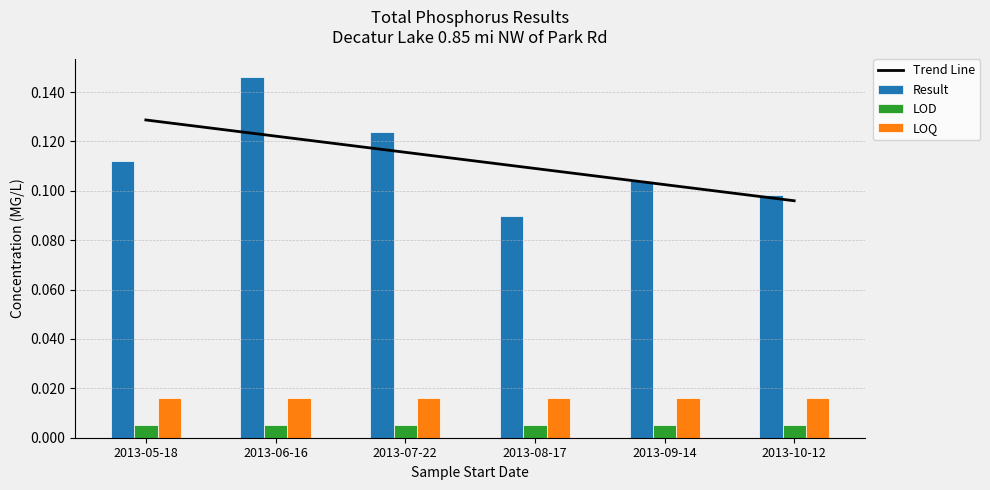

Is the value of LOQ at 2013-06-16 greater than the value of LOD at 2013-07-22?

Yes